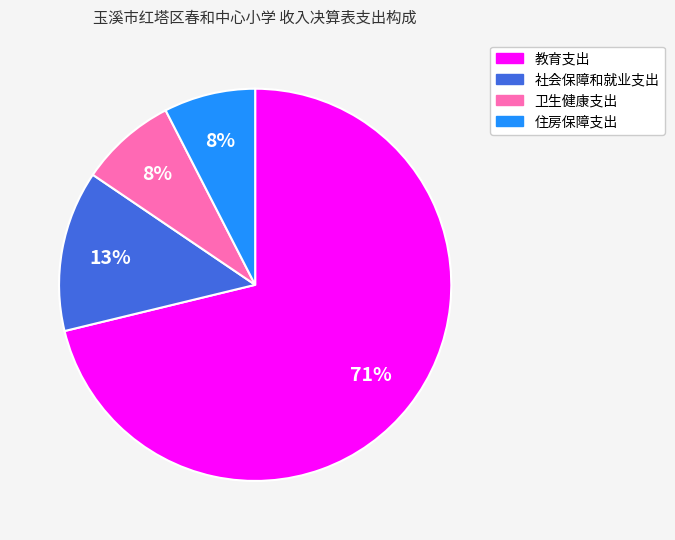

Is the sum of 住房保障支出 and 社会保障和就业支出 greater than half?

No